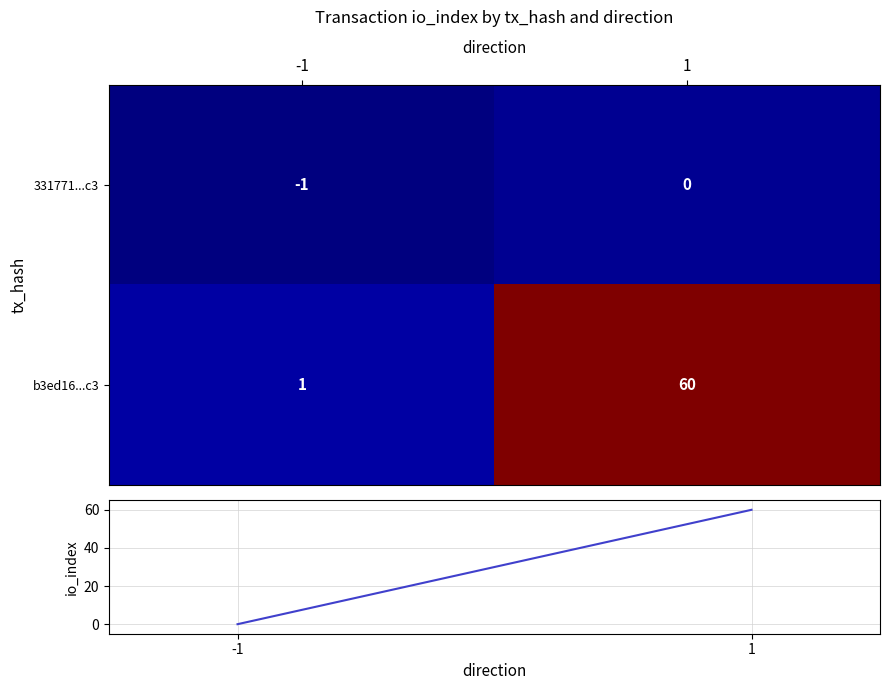

Rank the series by their maximum value, from highest to lowest.

b3ed16...c3, 331771...c3